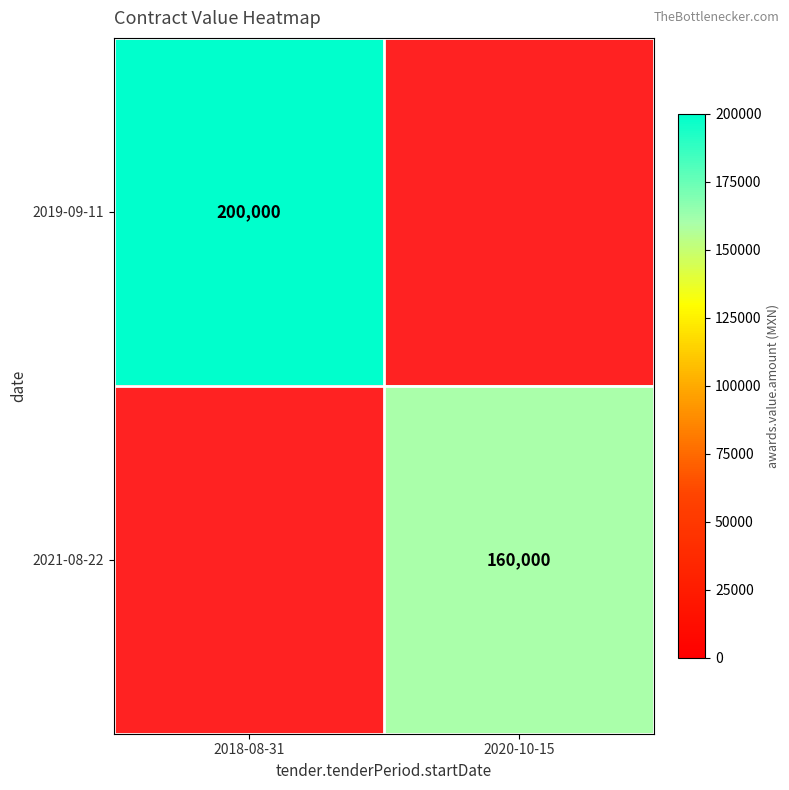

Count the number of data series in this chart.

2